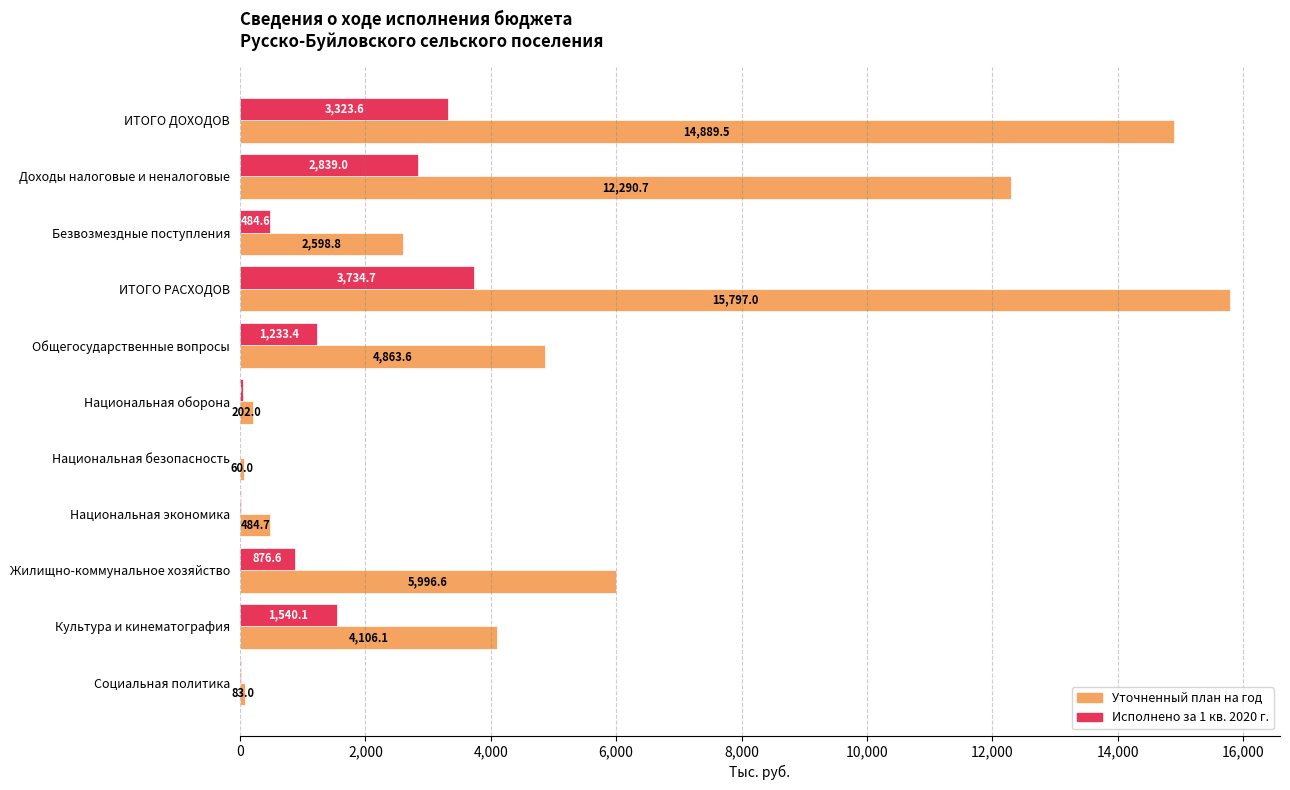

The Уточненный план на год series shows 2925.0 at Общегосударственные вопросы. True or false?

False